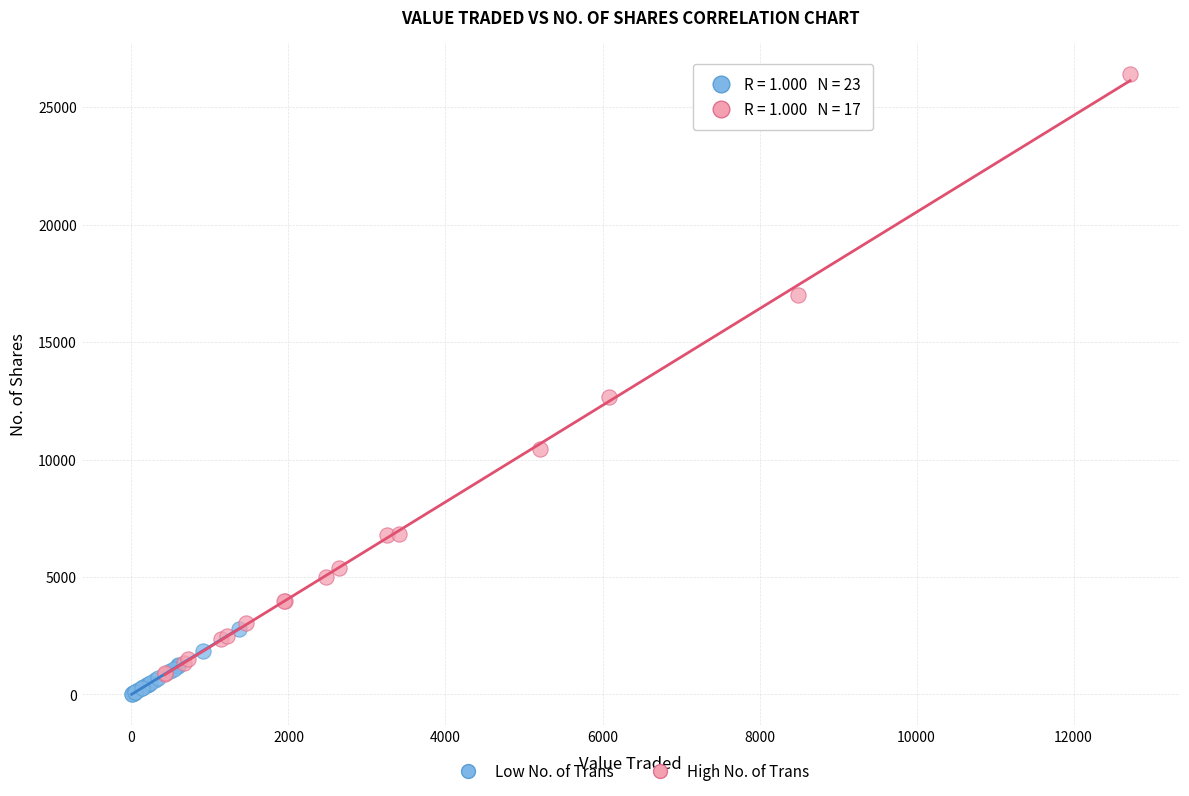

Which series has the largest Y range (max minus min)?

High No. of Trans